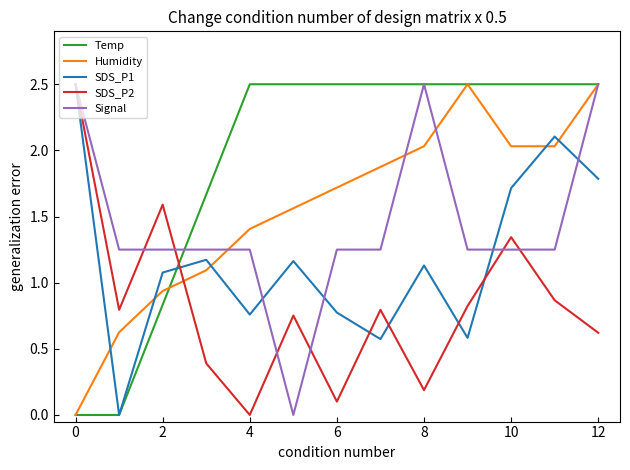

Which series has the largest total across all categories?

Temp